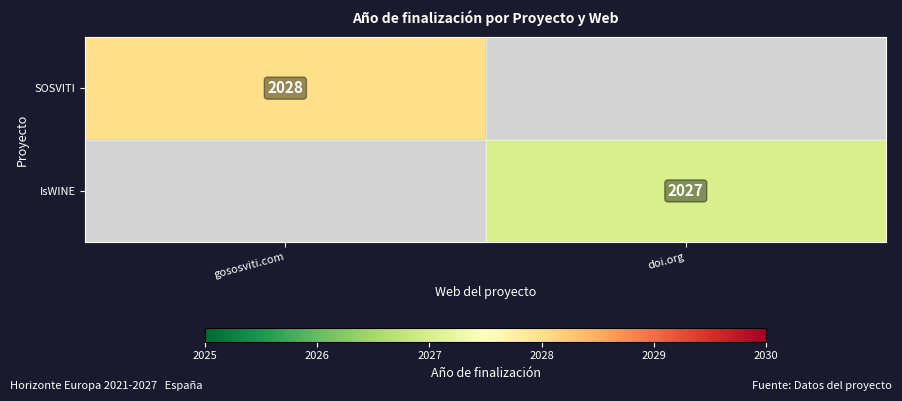

Between gososviti.com and doi.org, which is larger?

gososviti.com